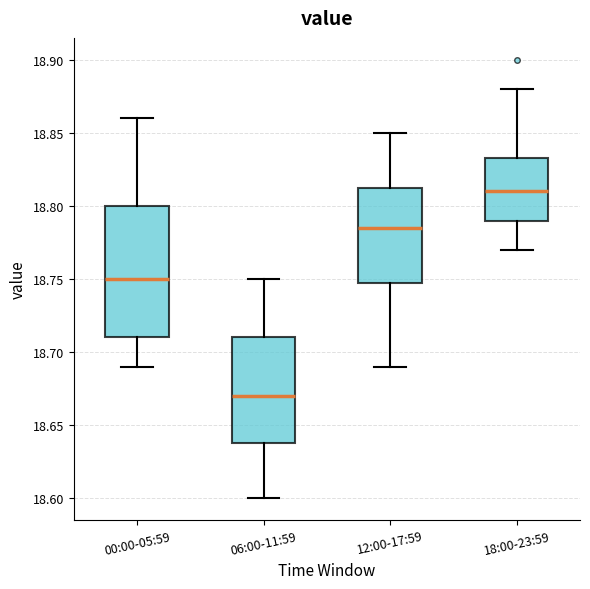

Reading left to right, read every box against the y-axis: the position of its median line, the range the box covers, and the ends of its whiskers. The values are not printed on the chart, so give them approximately, as read against the axis.

00:00-05:59: median 18.750, box 18.710 to 18.800, whiskers 18.690 to 18.860
06:00-11:59: median 18.670, box 18.640 to 18.710, whiskers 18.600 to 18.750
12:00-17:59: median 18.785, box 18.750 to 18.815, whiskers 18.690 to 18.850
18:00-23:59: median 18.810, box 18.790 to 18.835, whiskers 18.770 to 18.880